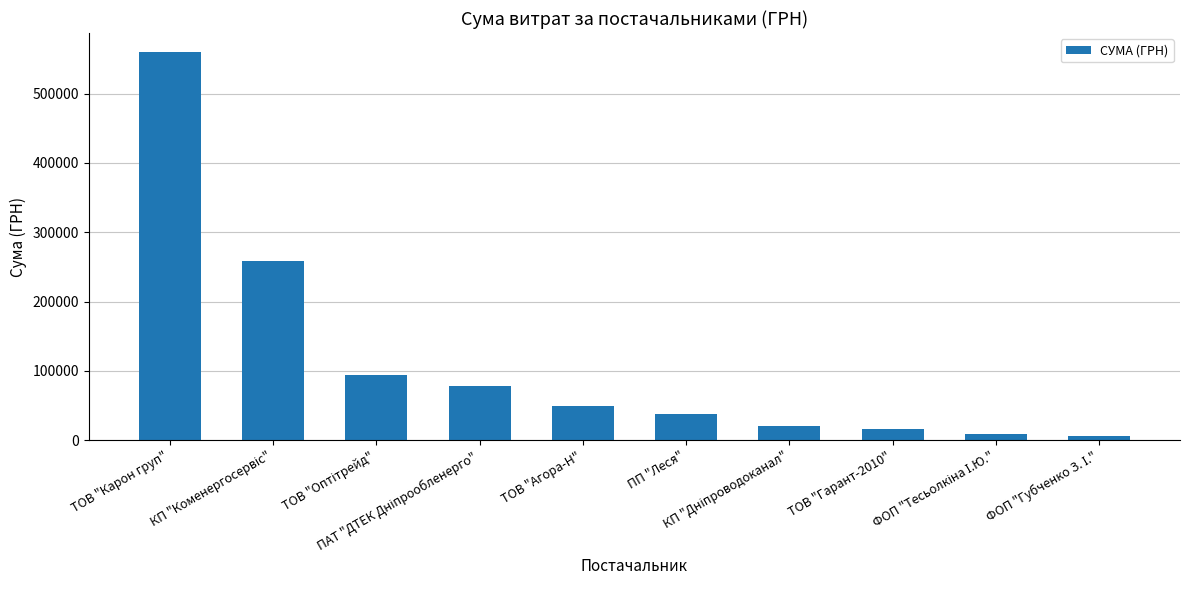

What is the value of the 3rd bar from the left?

94673.2